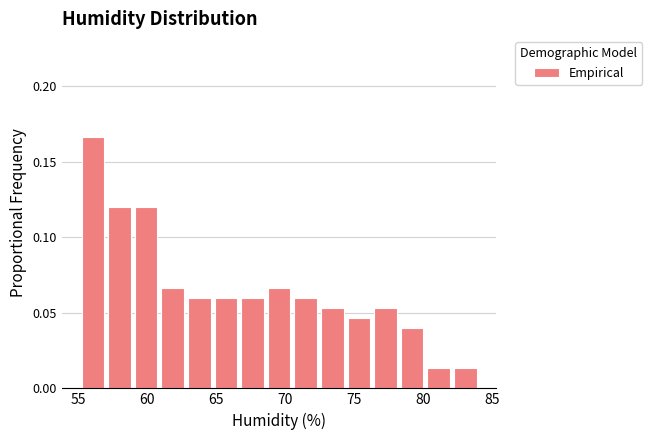

Read against the x-axis, roughly where is the centre of the tallest bar?

56.0